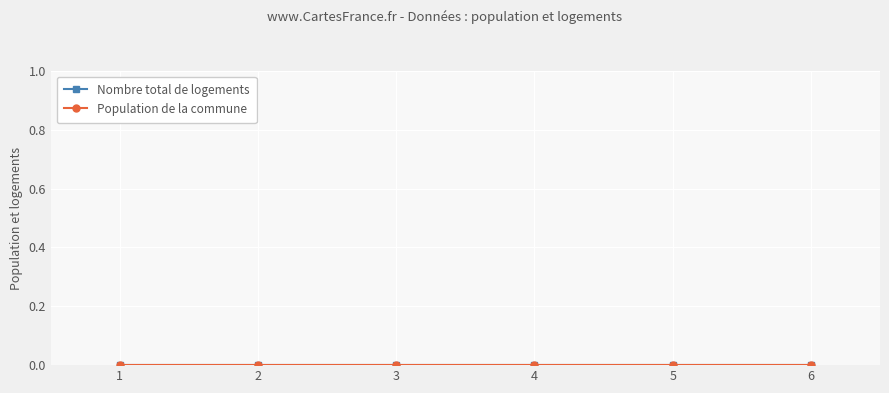

True or false: Nombre total de logements and Population de la commune intersect in this chart.

False